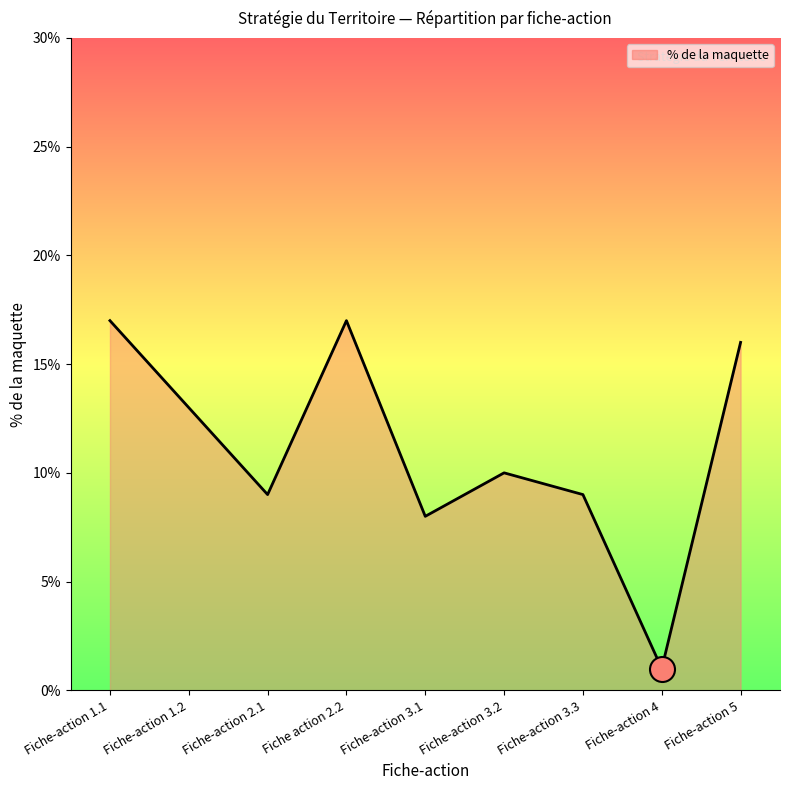

Reading left to right, extract all data points from this chart.

0.2	0.1	0.1	0.2	0.1	0.1	0.1	0.0	0.2